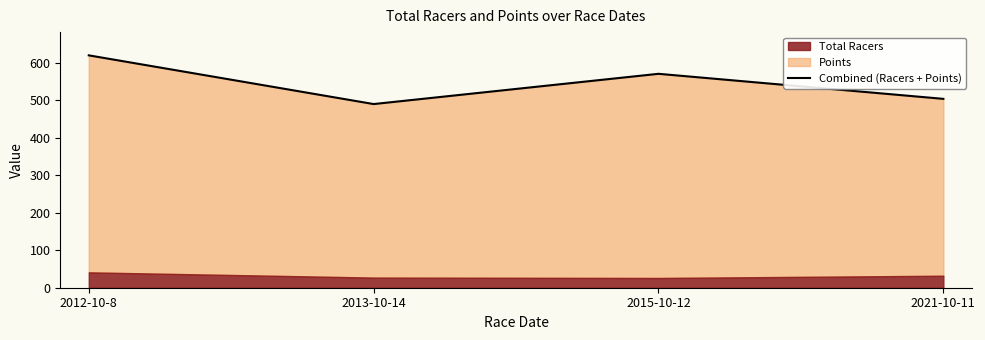

Reading right to left, transcribe all the data shown in this chart.

2021-10-11=503.9	2015-10-12=570.7	2013-10-14=490.0	2012-10-8=619.9